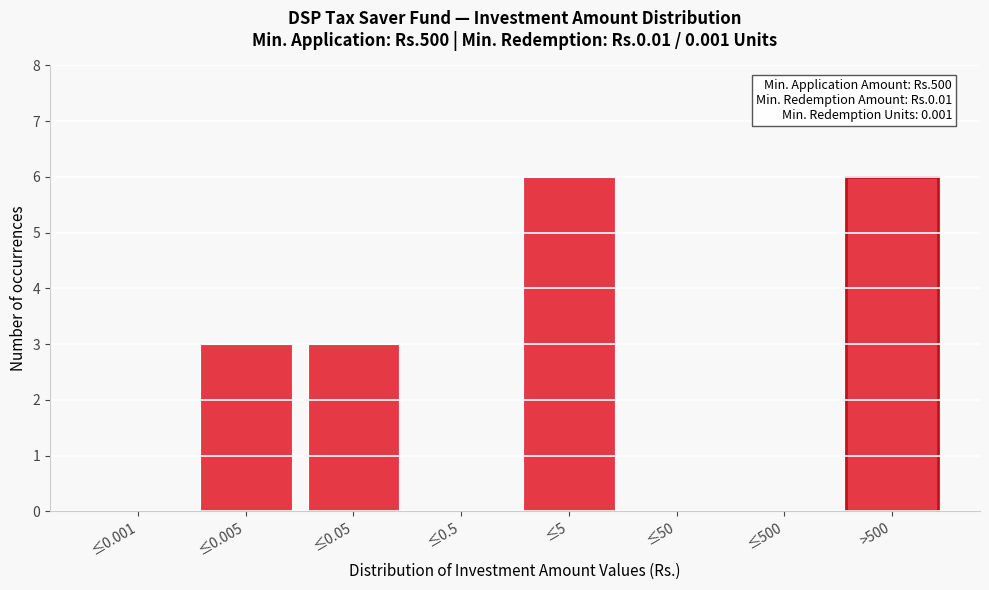

Reading right to left, extract all data points from this chart.

>500=6	≤500=0	≤50=0	≤5=6	≤0.5=0	≤0.05=3	≤0.005=3	≤0.001=0